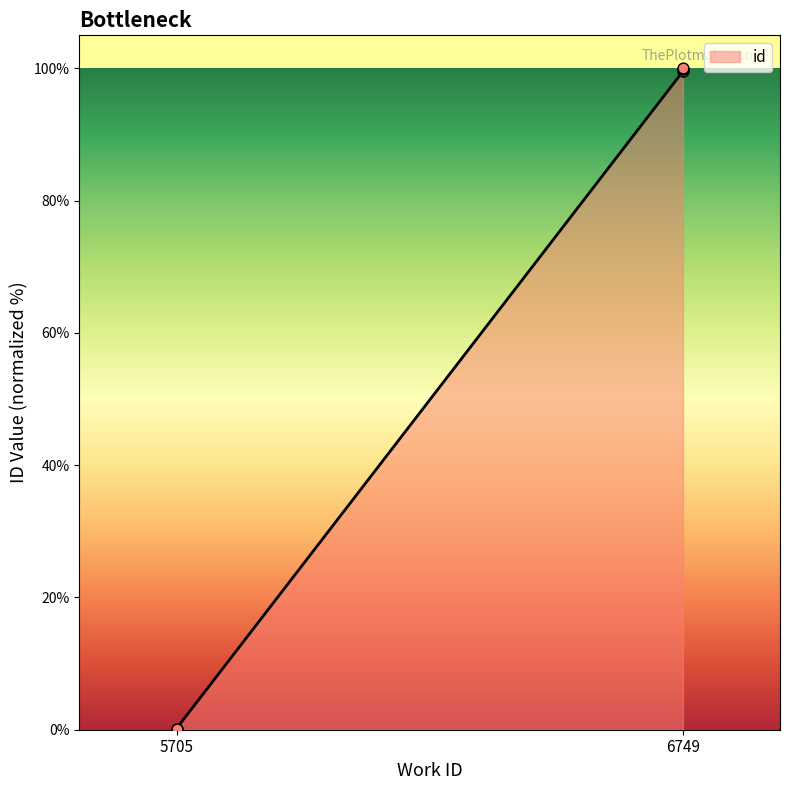

What is the change in value from 5705 to 6749?

+100.0